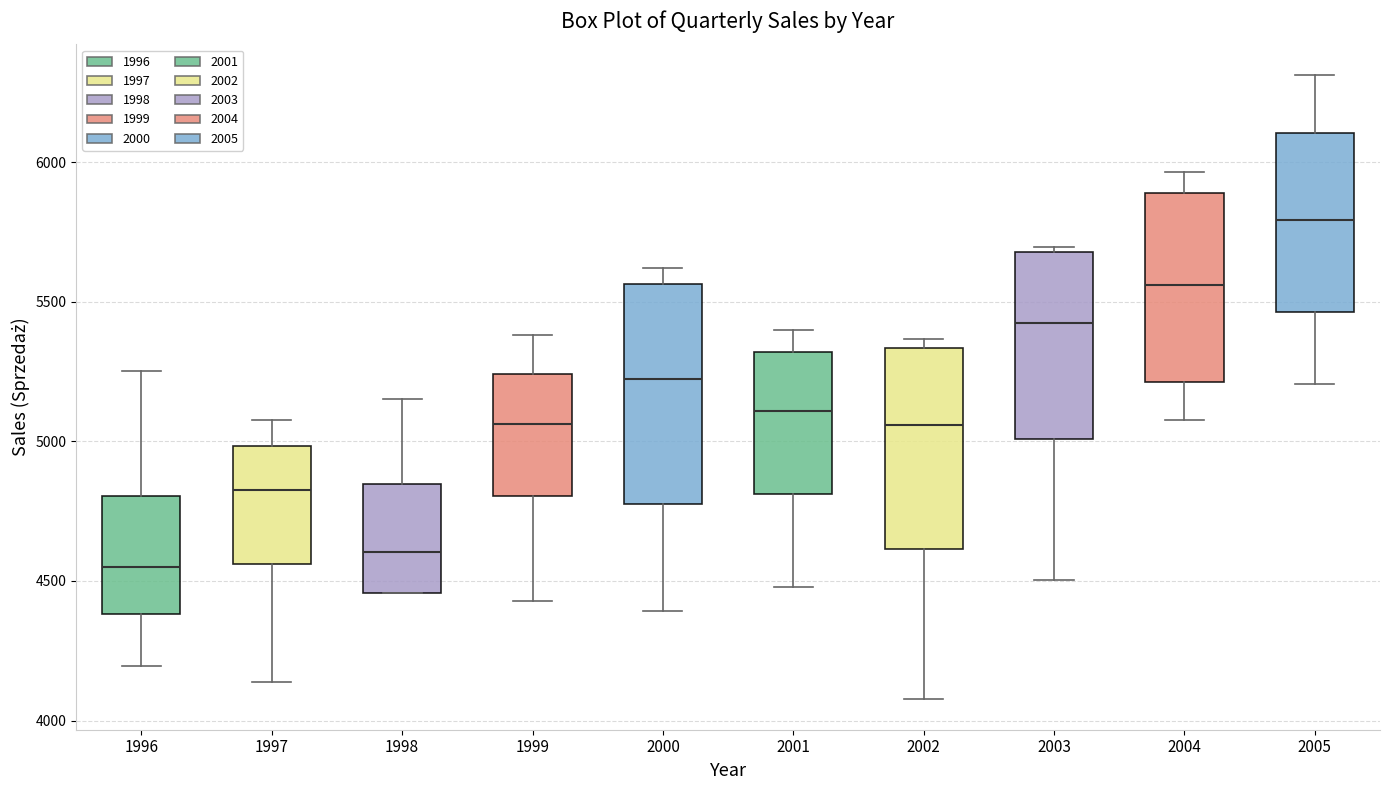

Which box's median line is the highest?

2005